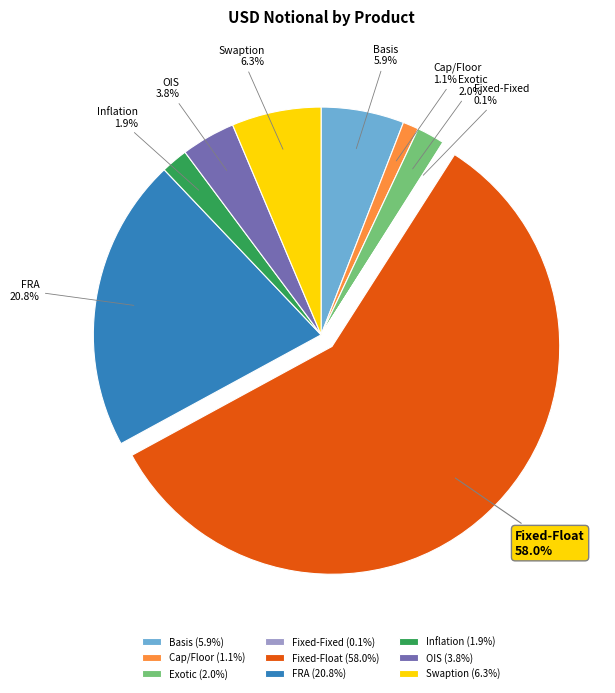

Approximately how many times larger is the value at Cap/Floor compared to OIS?

0.3